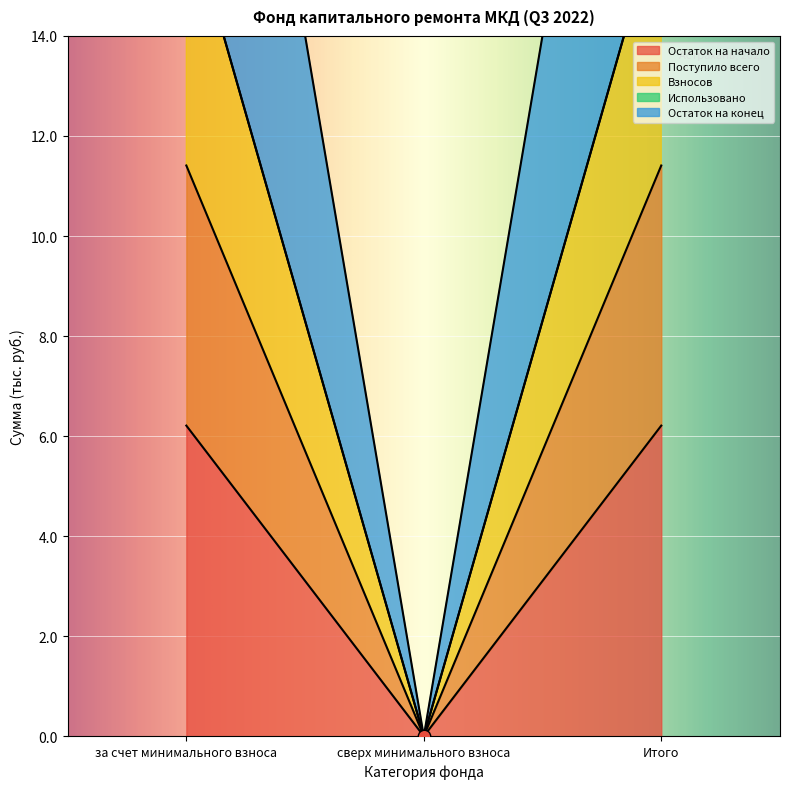

At which label does Остаток на начало first exceed 6?

за счет минимального взноса